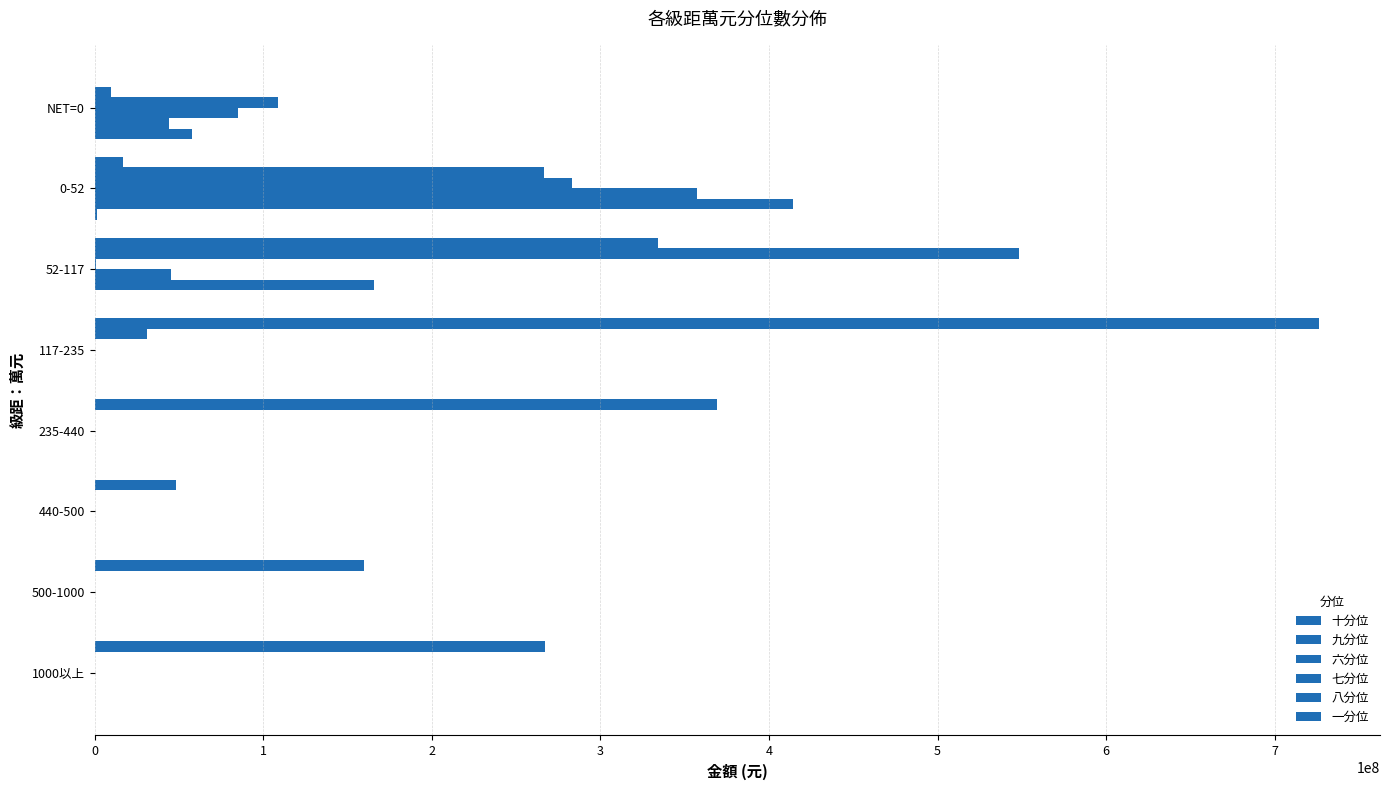

Rank the series by their maximum value, from highest to lowest.

十分位, 九分位, 八分位, 七分位, 六分位, 一分位